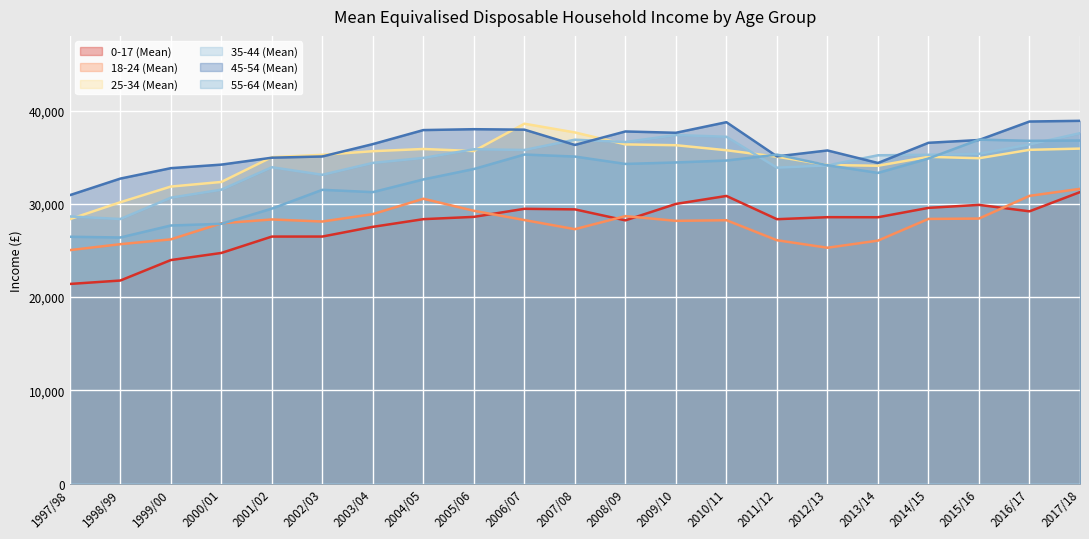

What is the minimum value for 55-64 (Mean)?

26384